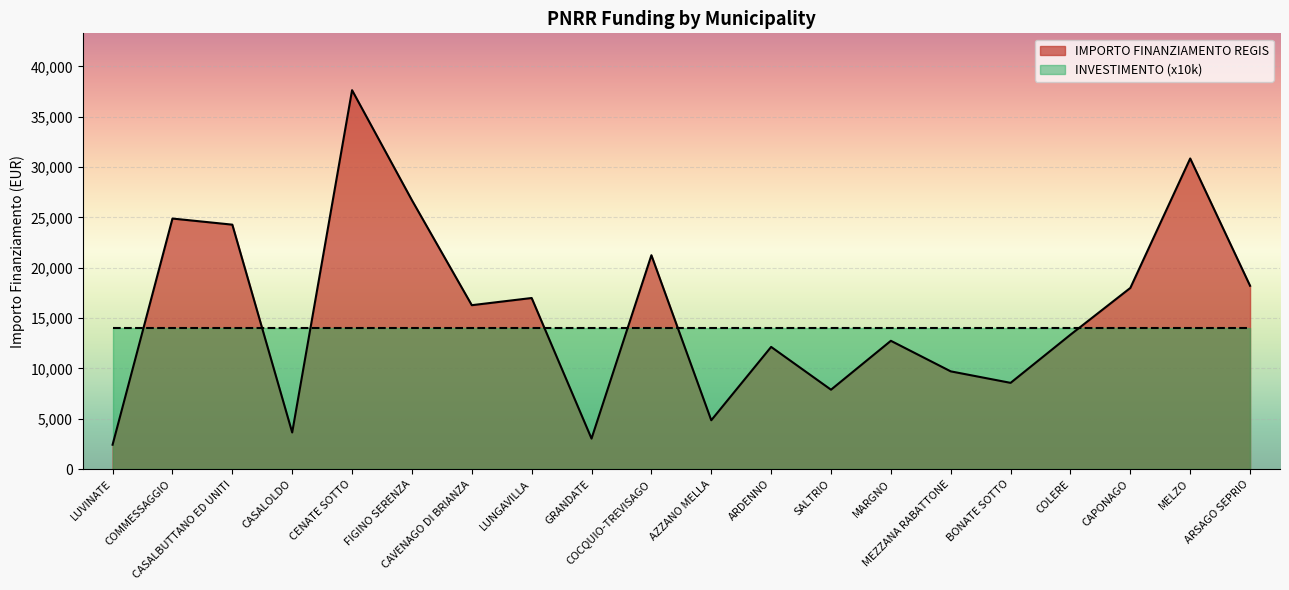

Between MELZO and COCQUIO-TREVISAGO, which is larger?

MELZO